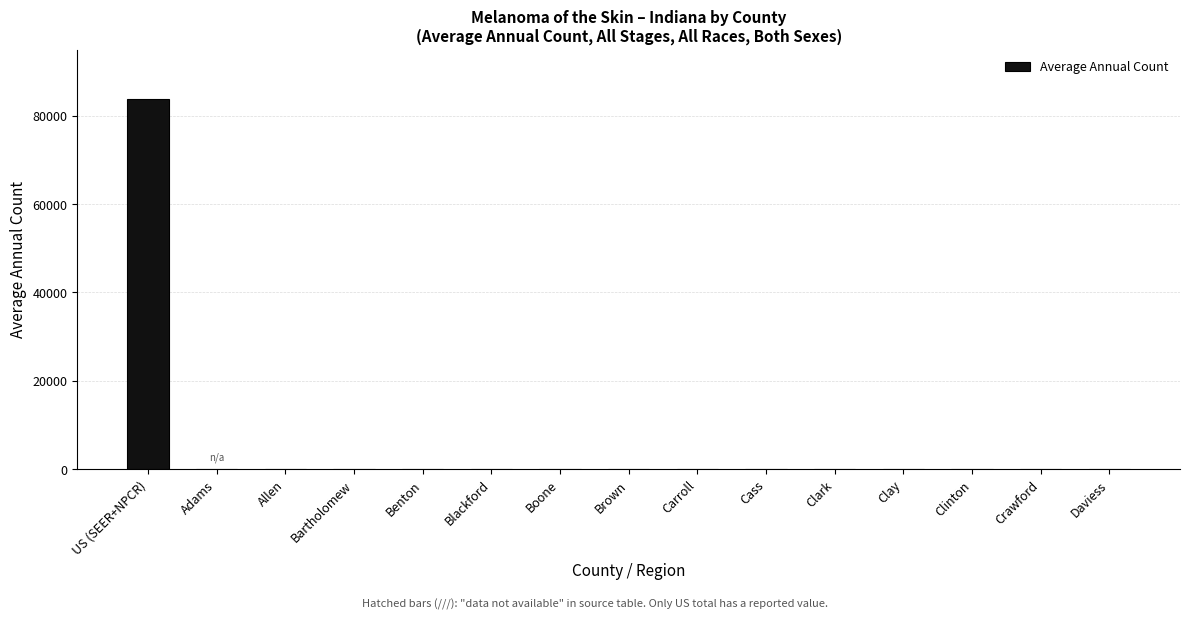

Which label corresponds to the largest value in the chart?

US (SEER+NPCR)